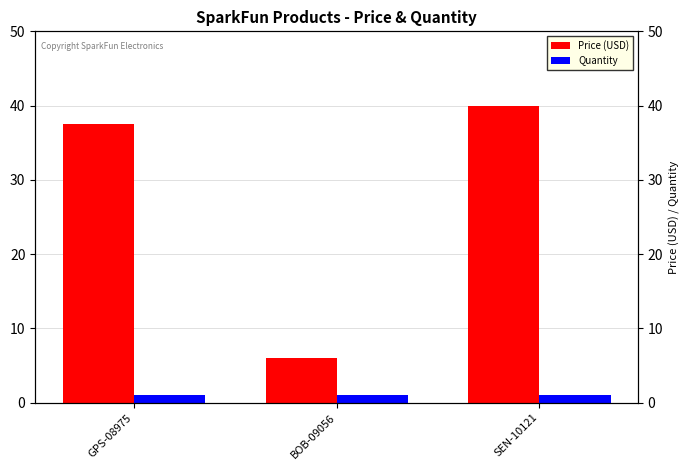

What is the sum of all Price (USD) values?

83.4